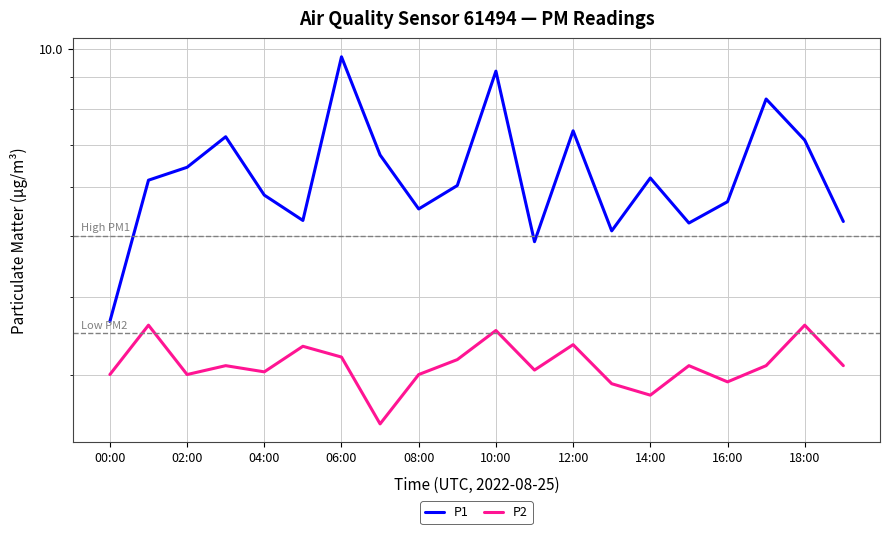

Is it true that P2 equals 1.7 at 19?

False